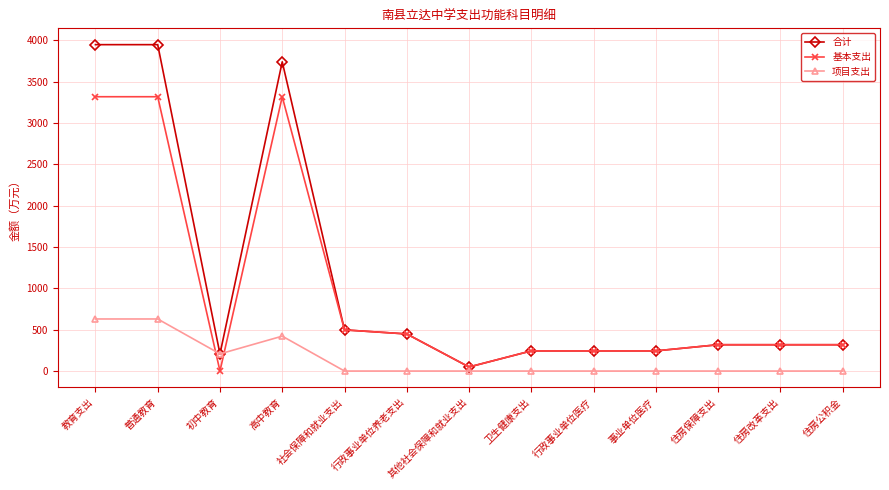

List the series in order of their peak value, lowest first.

项目支出, 基本支出, 合计